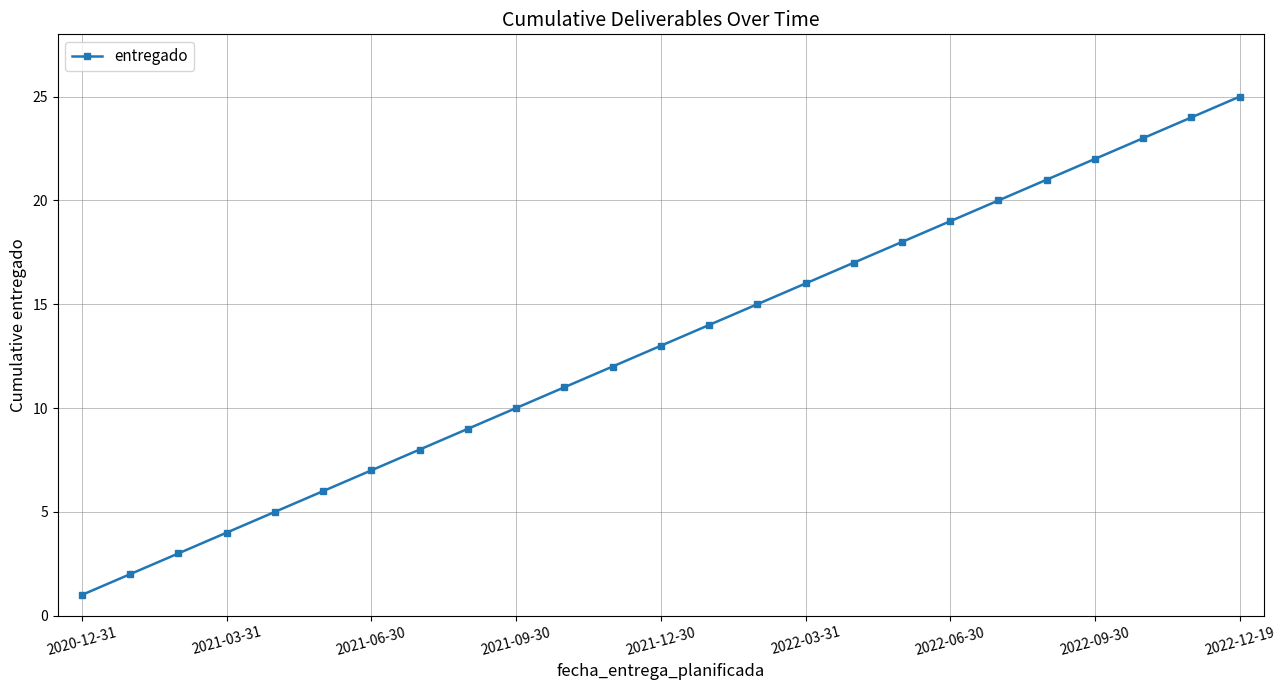

True or false: there are more than 1 points higher than both neighbors.

False